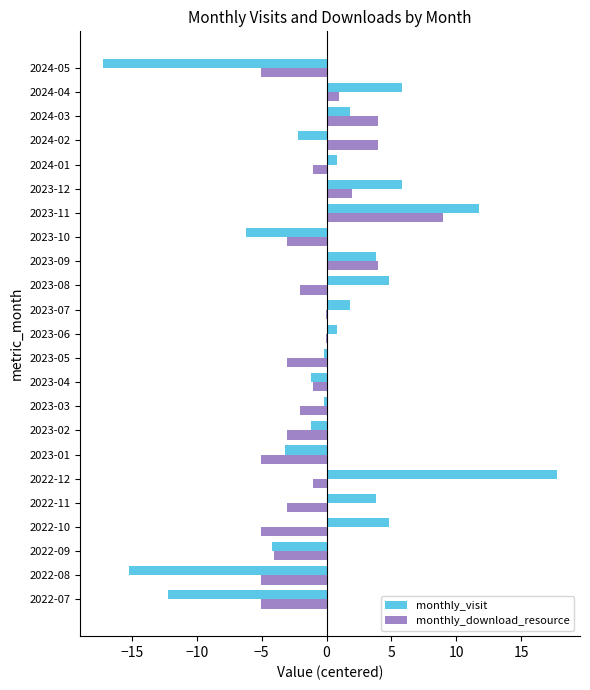

Which series changed the most between 2022-11 and 2023-05?

monthly_visit